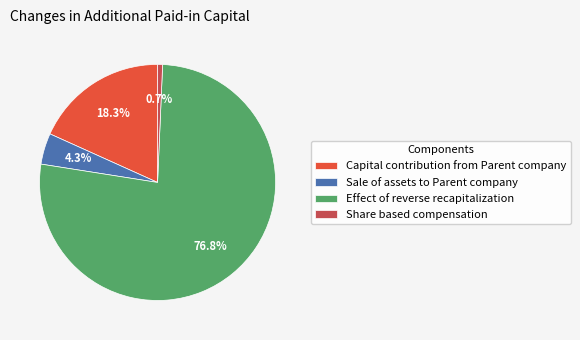

To the nearest percent, what percentage of the pie is Sale of assets to Parent company?

4%